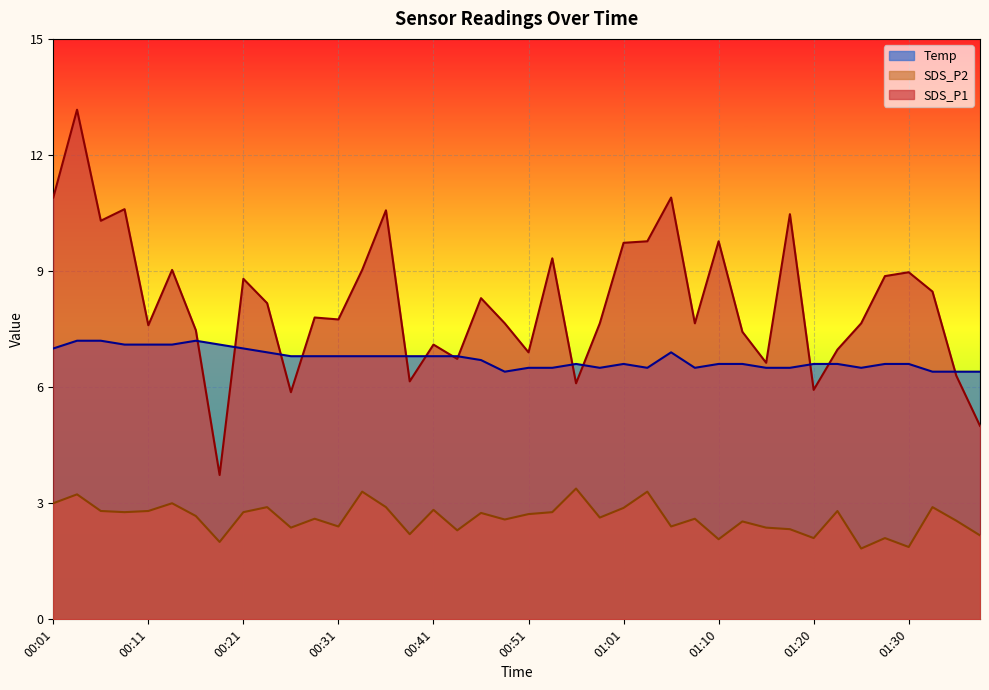

What is the label of the 10th point from the left?

00:24